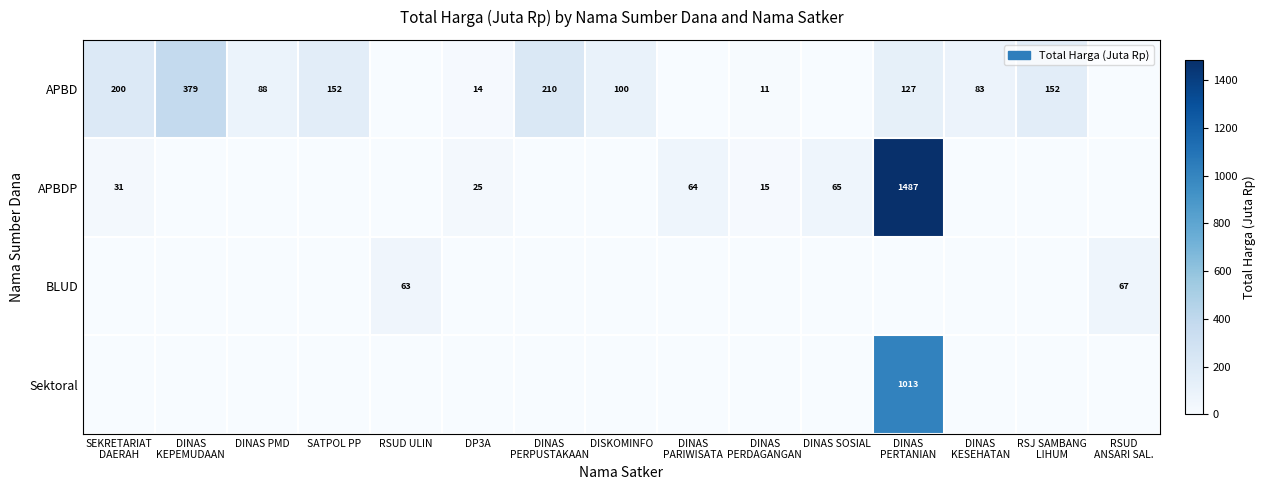

The value of APBDP at DP3A is 12. True or false?

False